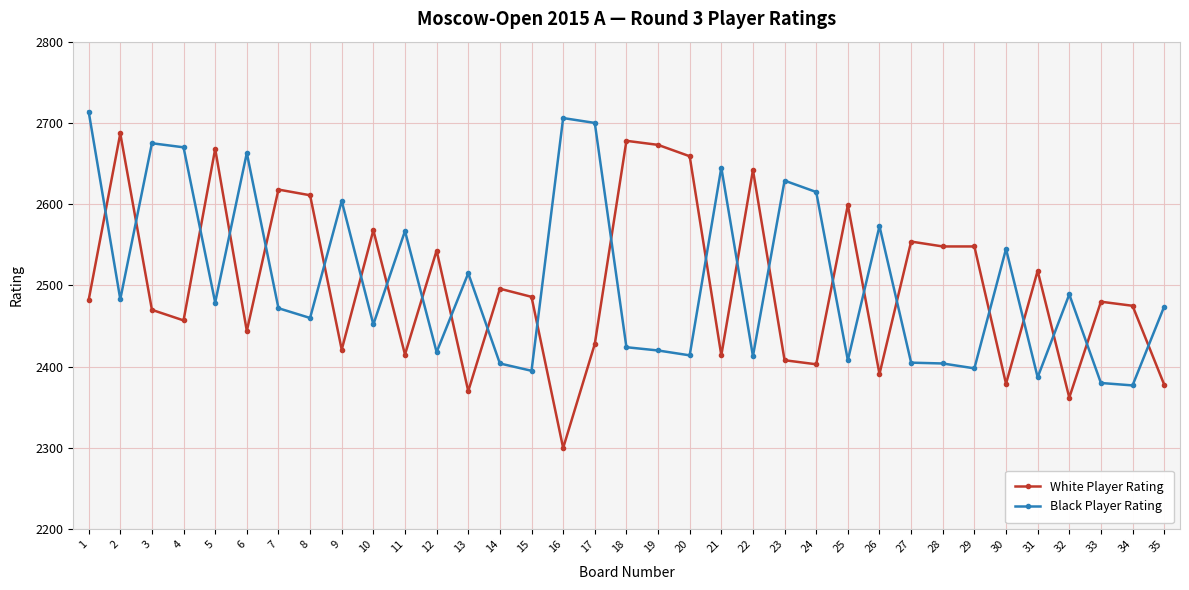

What value does the White Player Rating series have at 6, to the nearest 10?

2440